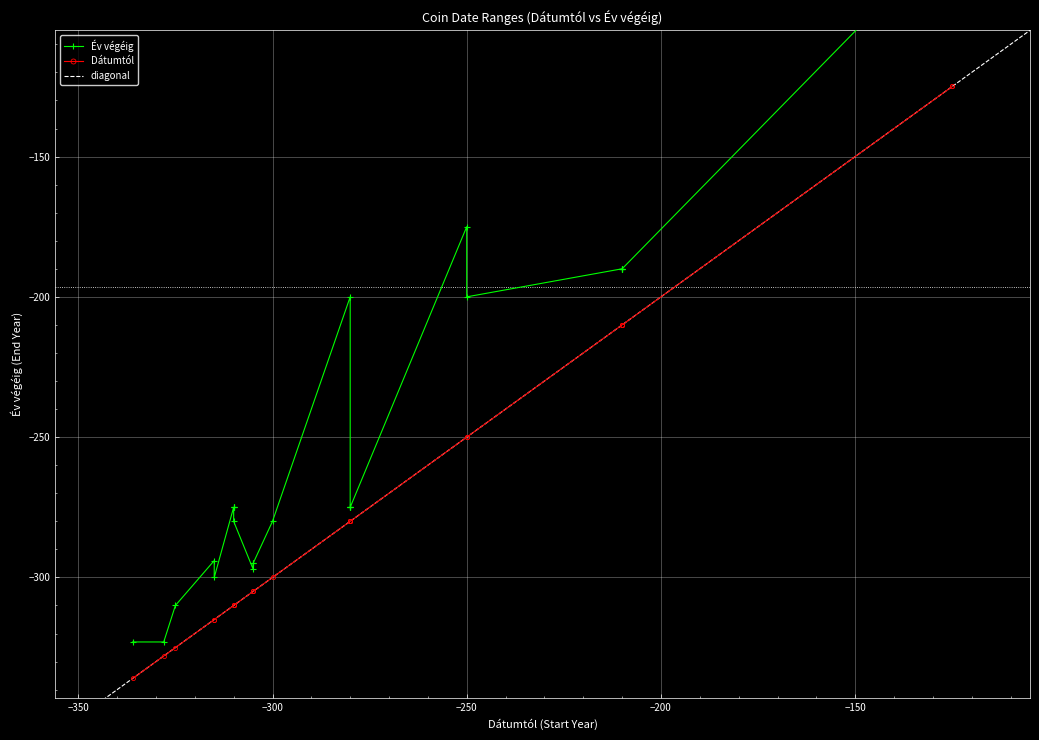

Count the number of data series in this chart.

2